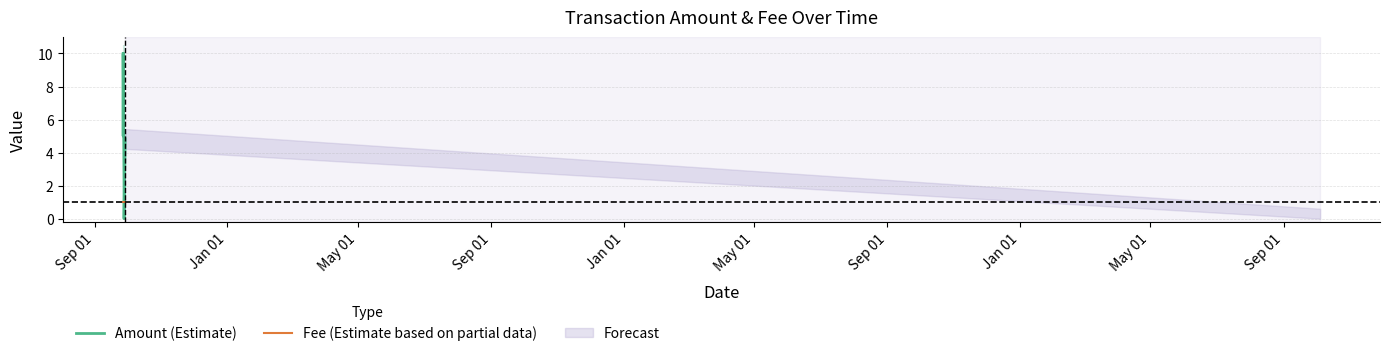

The value of Fee (Estimate based on partial data) at Sep 01 is 1.3. True or false?

False